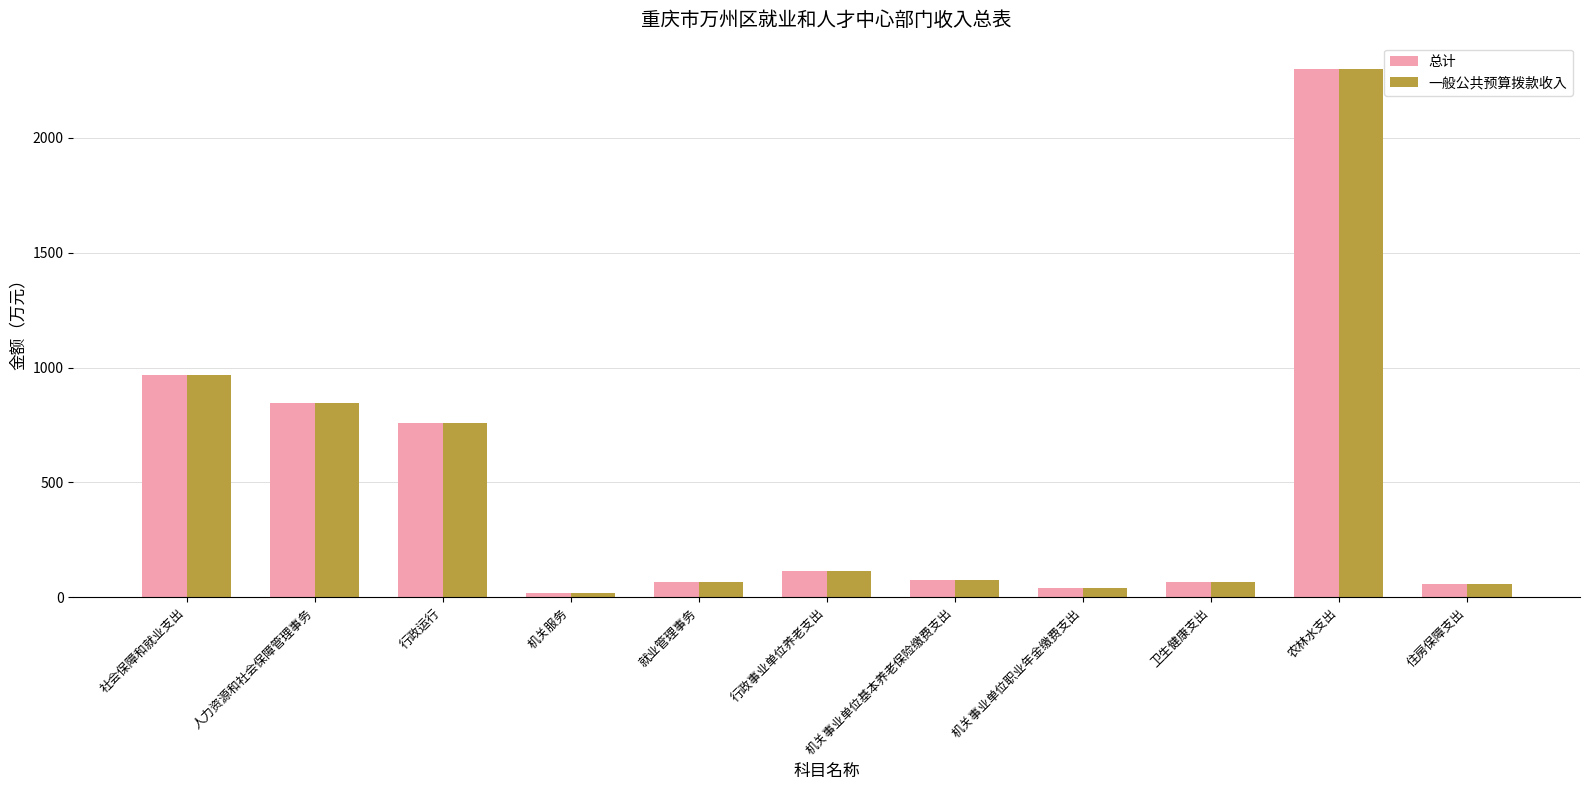

Count the number of data series in this chart.

2